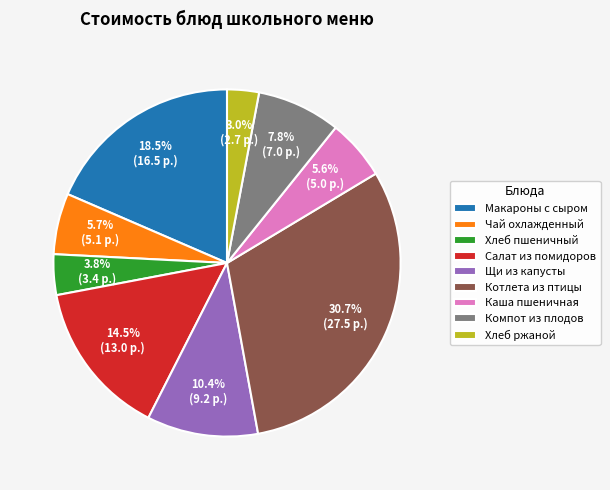

Which has a higher value, Котлета из птицы or Чай охлажденный?

Котлета из птицы